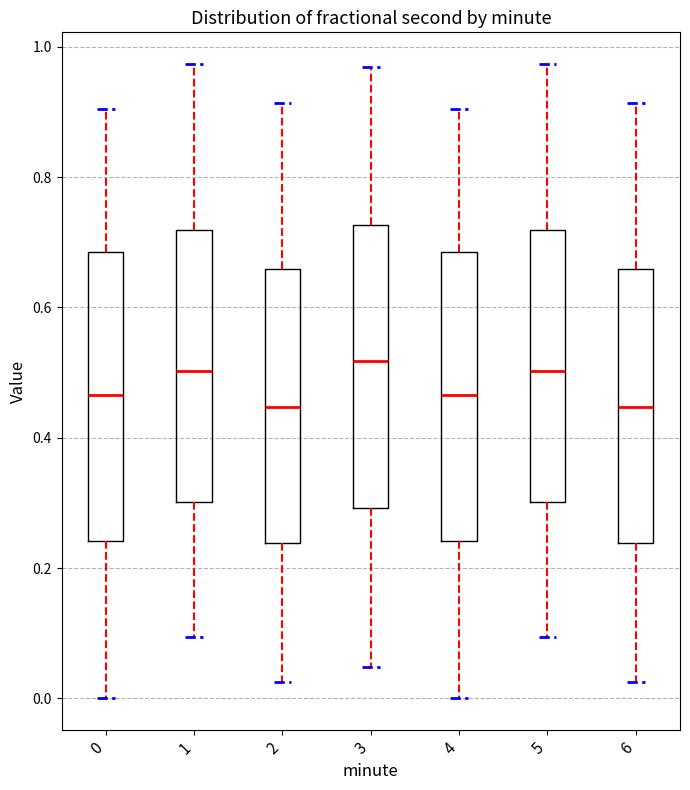

Where does the lower whisker of the box at x = 2 end on the y-axis? The values are not printed on the chart, so give them approximately, as read against the axis.

0.02